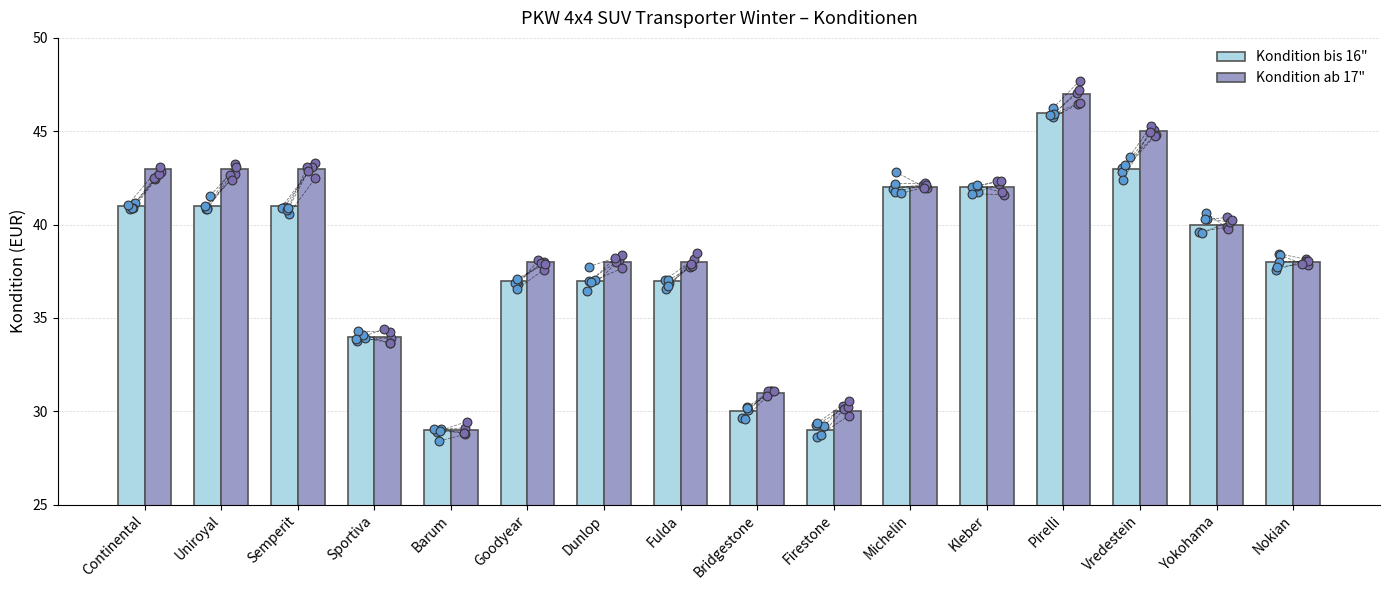

What is the total value across all series at Pirelli?

93